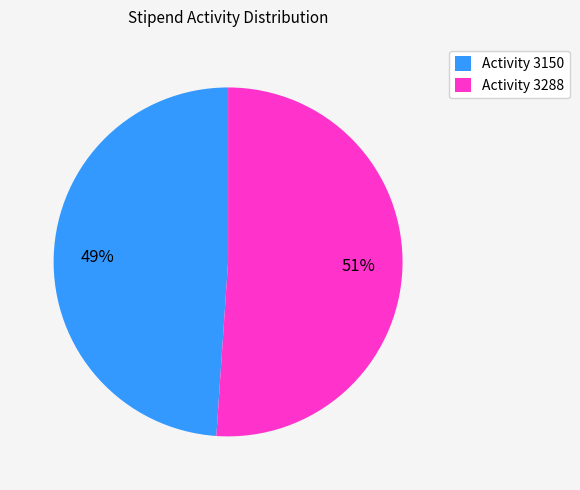

Count the number of slices in the pie.

2